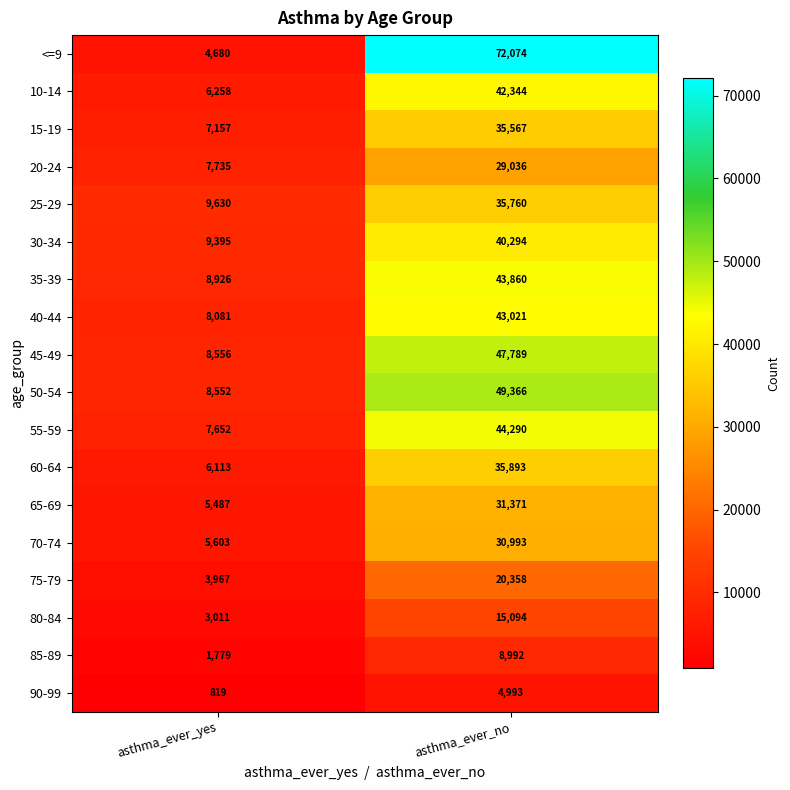

What is the difference between the maximum and minimum values in the 20-24 series?

21301